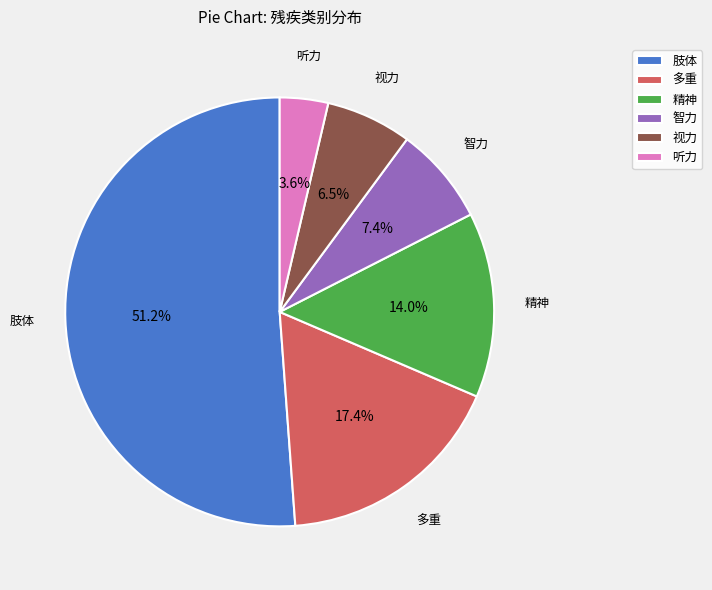

Which has a higher value, 肢体 or 视力?

肢体